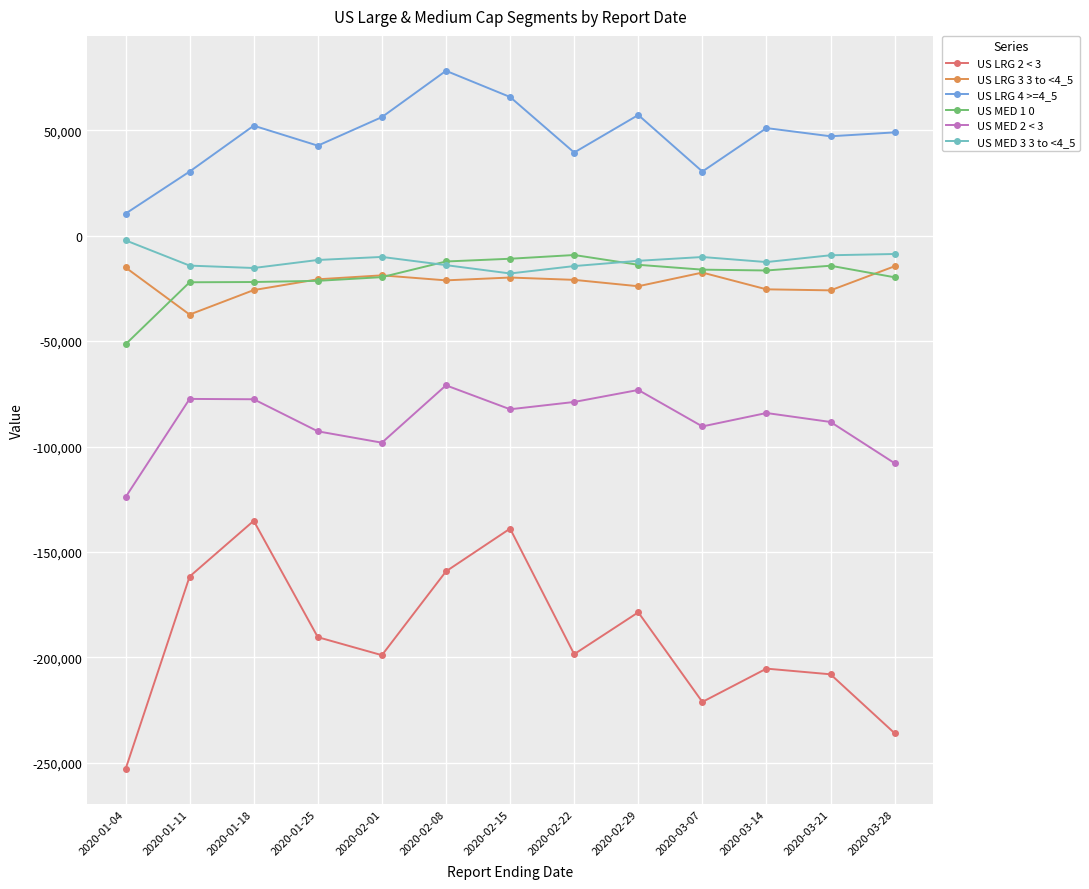

What is the greatest value displayed?

78227